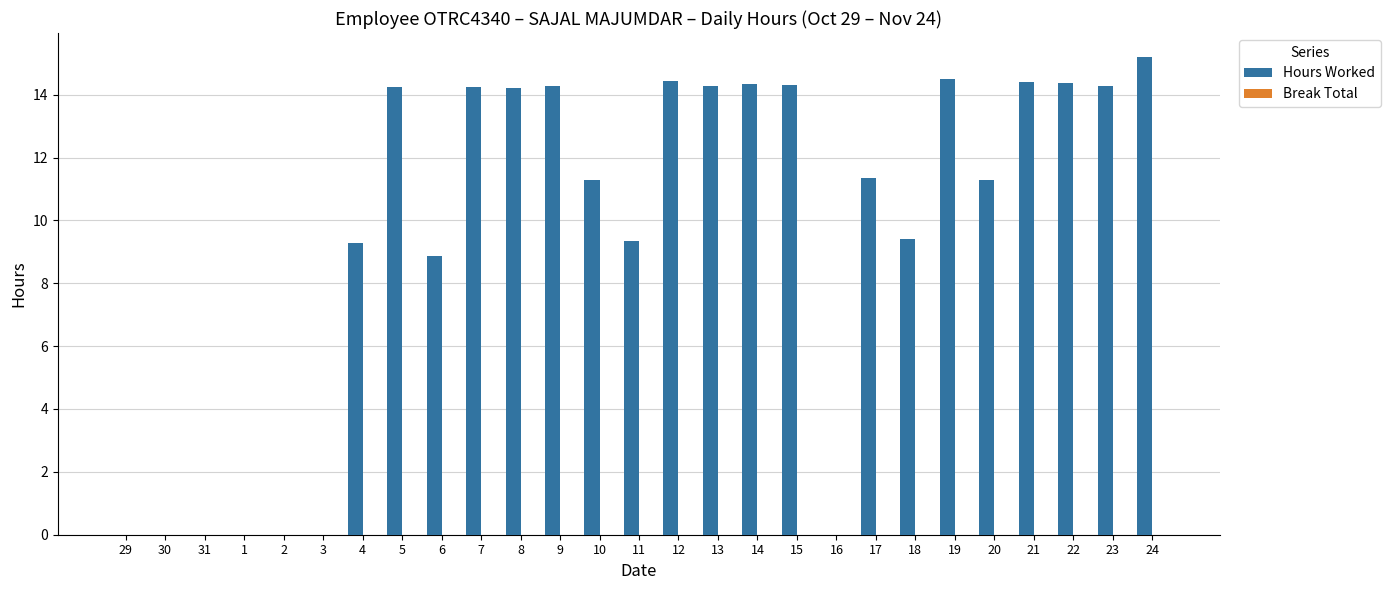

Approximately how many times larger is the value at 22 compared to 11?

1.5